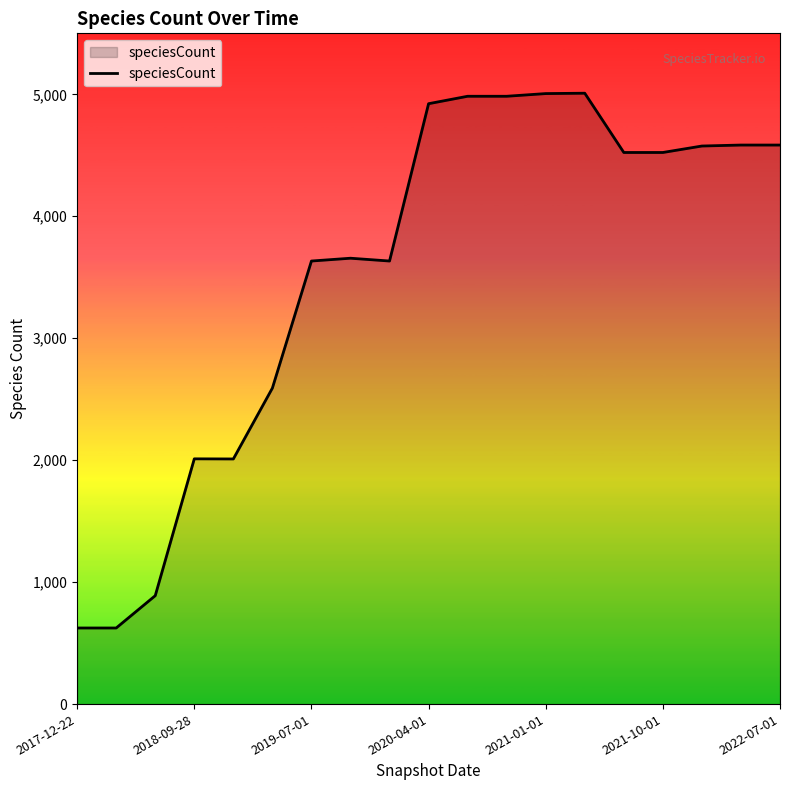

How many lines are shown in the chart?

1